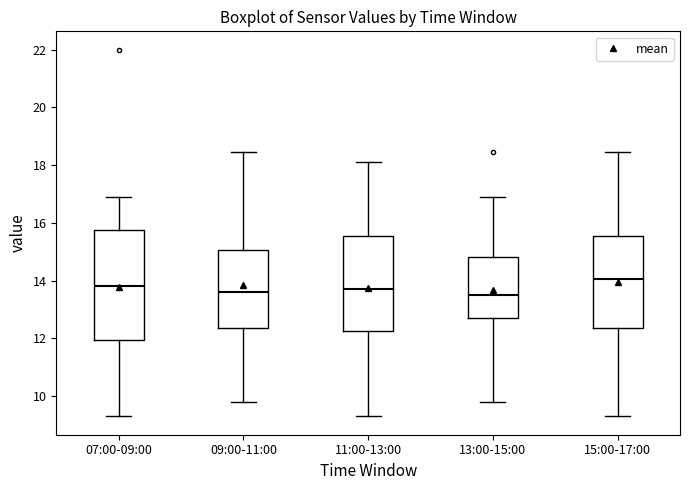

Reading left to right, transcribe this box plot: for each box, give where its median line is, the range the box spans, and where its two whiskers end, as read against the y-axis. The values are not printed on the chart, so give them approximately, as read against the axis.

07:00-09:00: median 13.8, box 12.0 to 15.8, whiskers 9.4 to 17.0
09:00-11:00: median 13.6, box 12.4 to 15.0, whiskers 9.8 to 18.4
11:00-13:00: median 13.8, box 12.2 to 15.6, whiskers 9.4 to 18.2
13:00-15:00: median 13.6, box 12.8 to 14.8, whiskers 9.8 to 17.0
15:00-17:00: median 14.0, box 12.4 to 15.6, whiskers 9.4 to 18.4